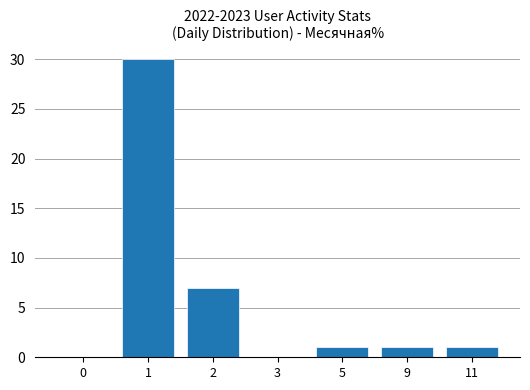

Are the bars horizontal?

No